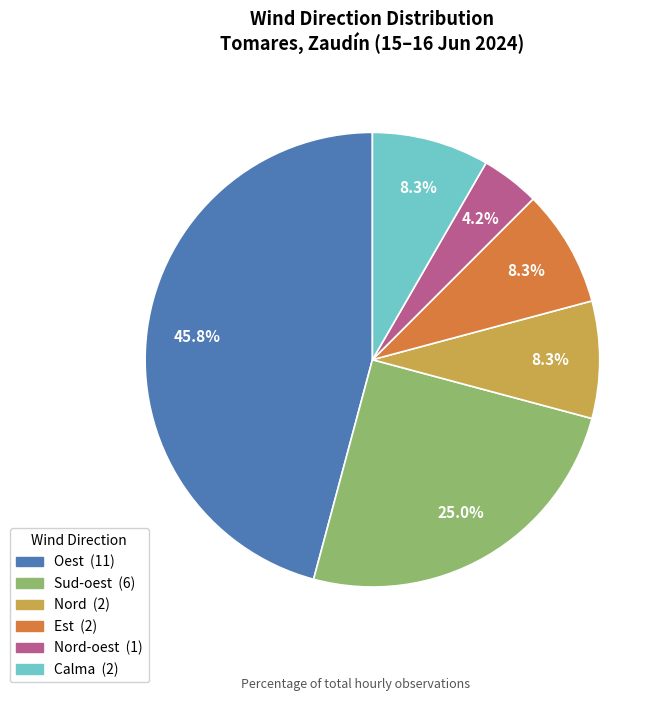

Is there a majority slice in this chart?

No